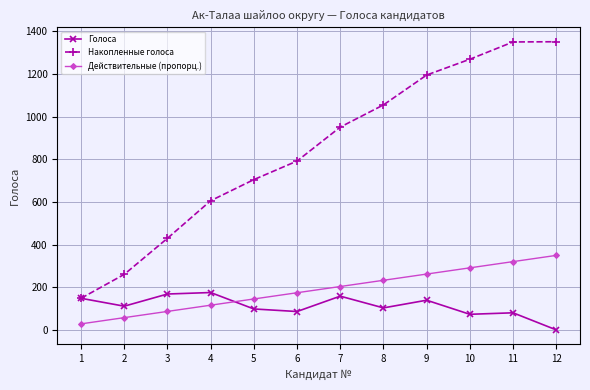

What are all the series names shown in the legend?

Голоса, Накопленные голоса, Действительные (пропорц.)